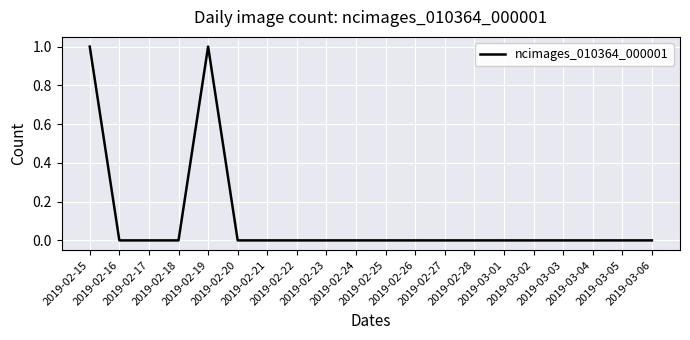

Reading left to right, transcribe all the data shown in this chart.

1	0	0	0	1	0	0	0	0	0	0	0	0	0	0	0	0	0	0	0